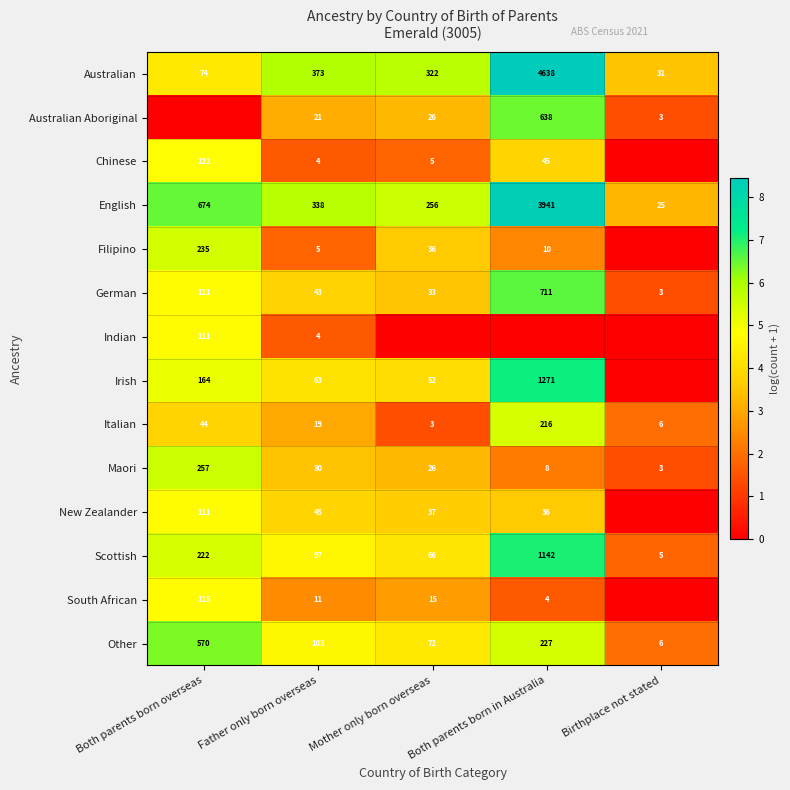

Where is German nearest to the value 357?

Both parents born overseas